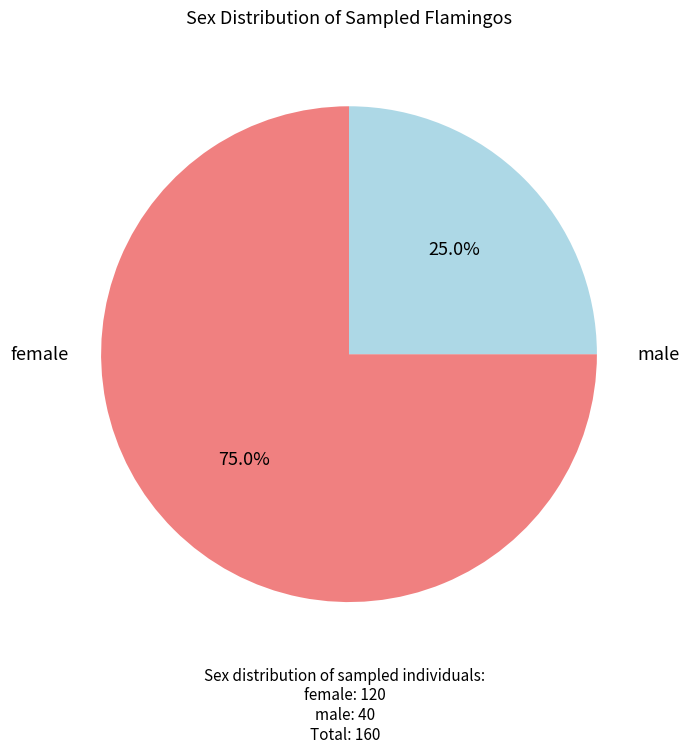

Does female account for over 50% of the chart?

Yes